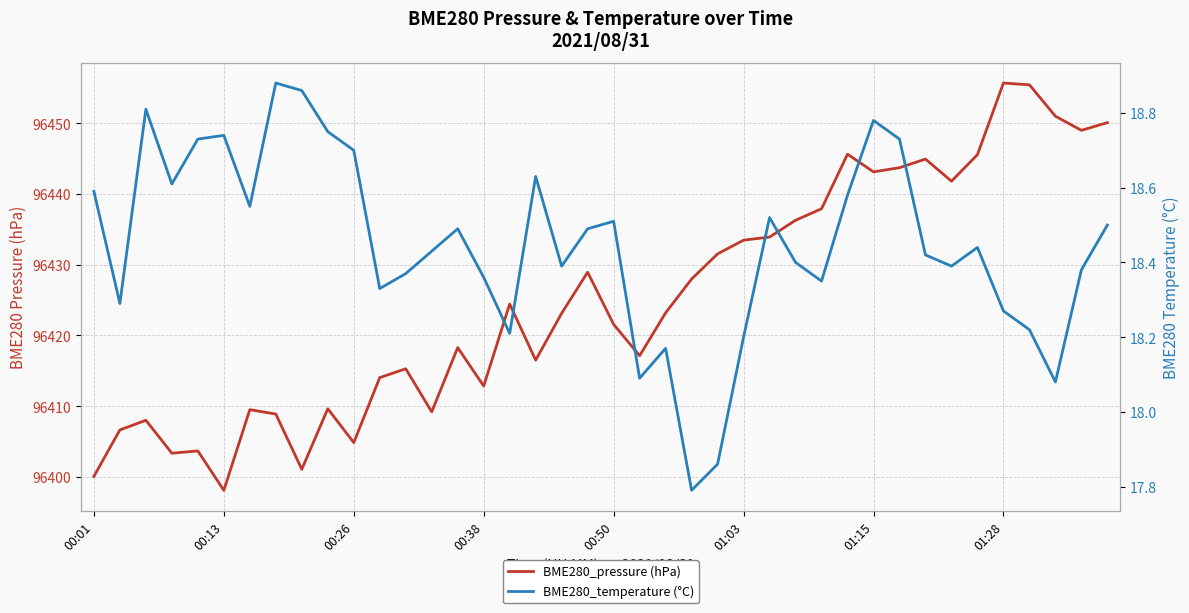

Where does the BME280_temperature (°C) series first go above 18?

00:01